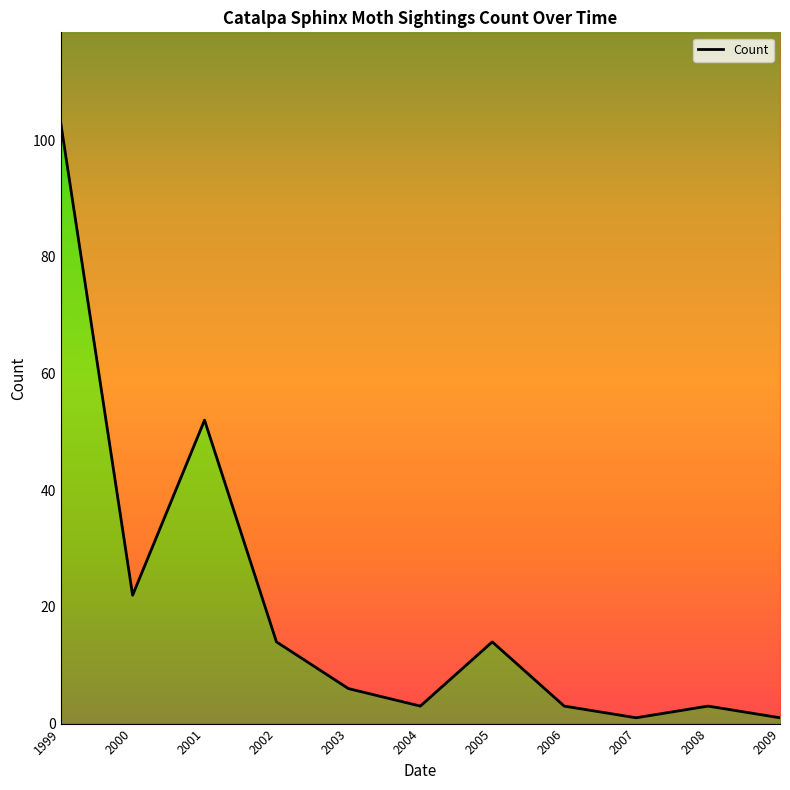

How many lines are shown in the chart?

1